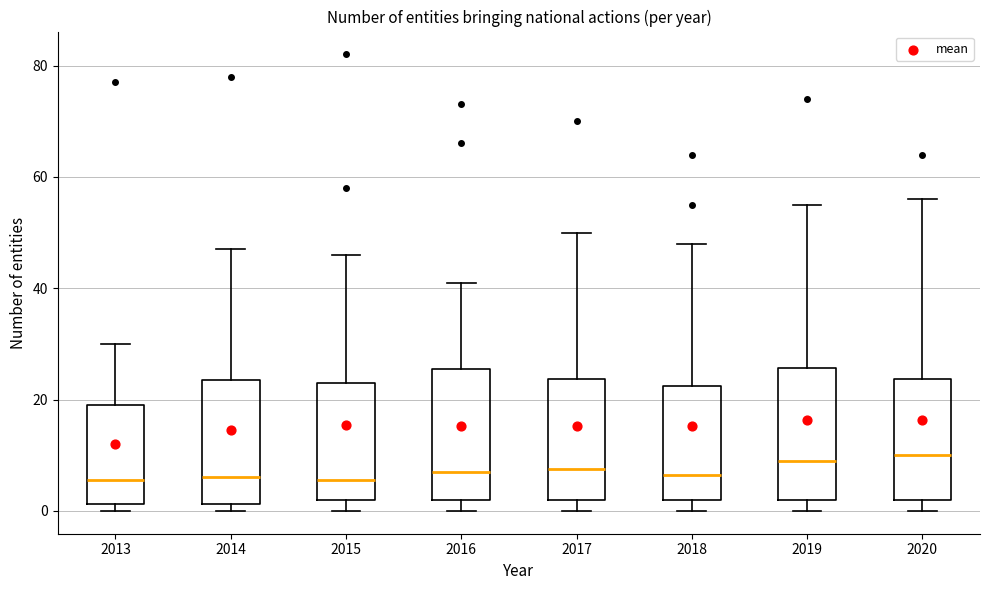

Reading left to right, transcribe this box plot: for each box, give where its median line is, the range the box spans, and where its two whiskers end, as read against the y-axis. The values are not printed on the chart, so give them approximately, as read against the axis.

2013: median 6, box 2 to 20, whiskers 0 to 30
2014: median 6, box 2 to 24, whiskers 0 to 48
2015: median 6, box 2 to 24, whiskers 0 to 46
2016: median 8, box 2 to 26, whiskers 0 to 42
2017: median 8, box 2 to 24, whiskers 0 to 50
2018: median 6, box 2 to 22, whiskers 0 to 48
2019: median 10, box 2 to 26, whiskers 0 to 56
2020: median 10, box 2 to 24, whiskers 0 to 56